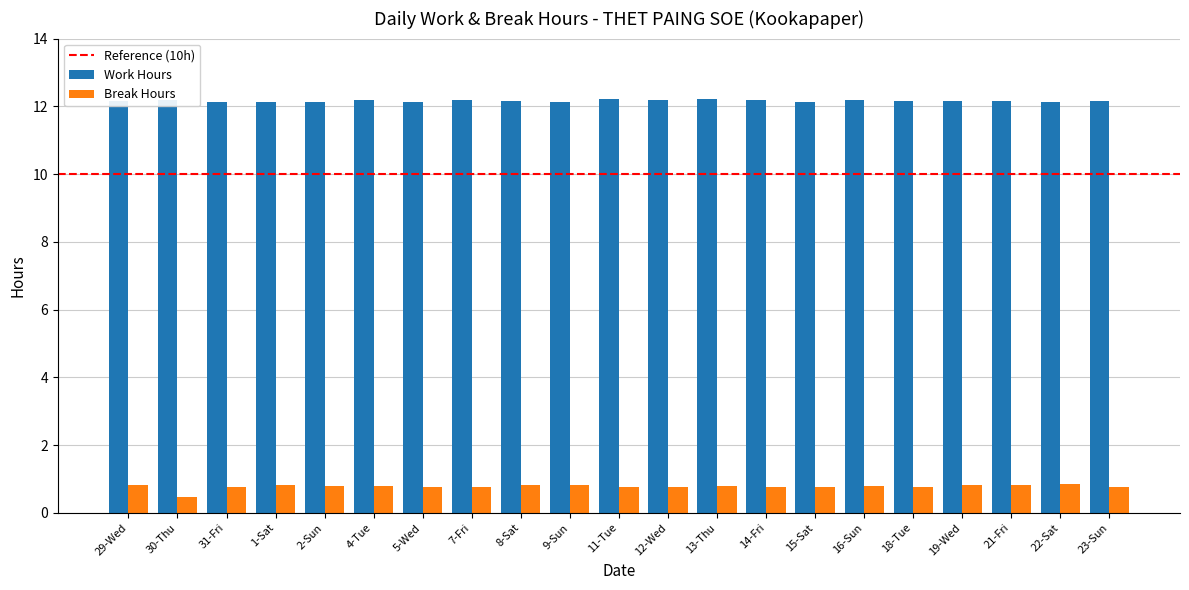

What is the greatest value displayed?

12.2